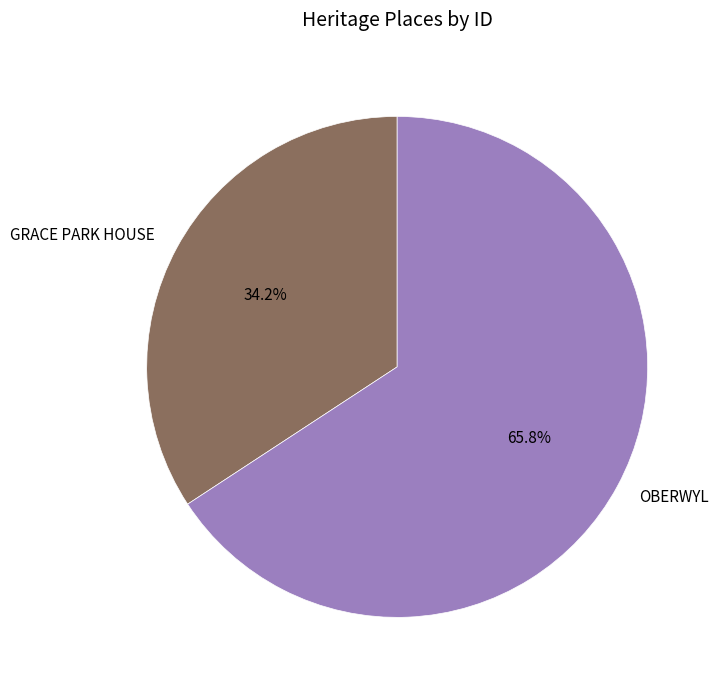

What percentage is the OBERWYL slice, to the nearest percent?

66%